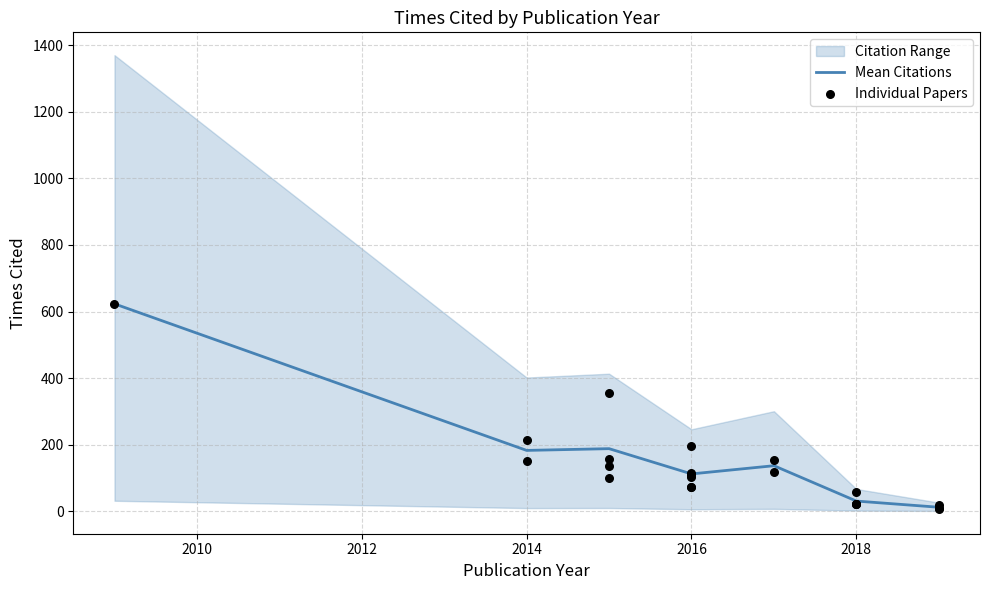

True or false: Mean Citations has a value of 111.8 at 2016.

True